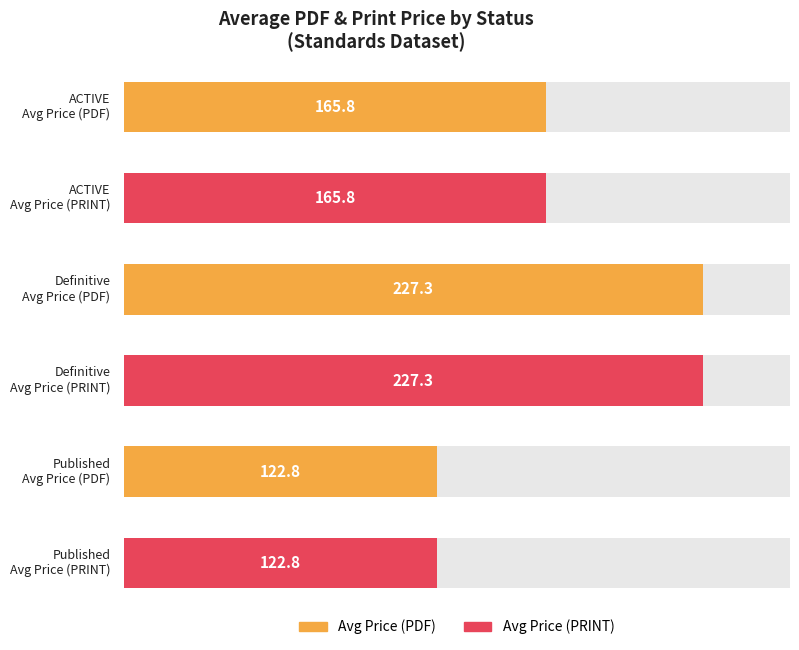

Does the chart contain any negative values?

No